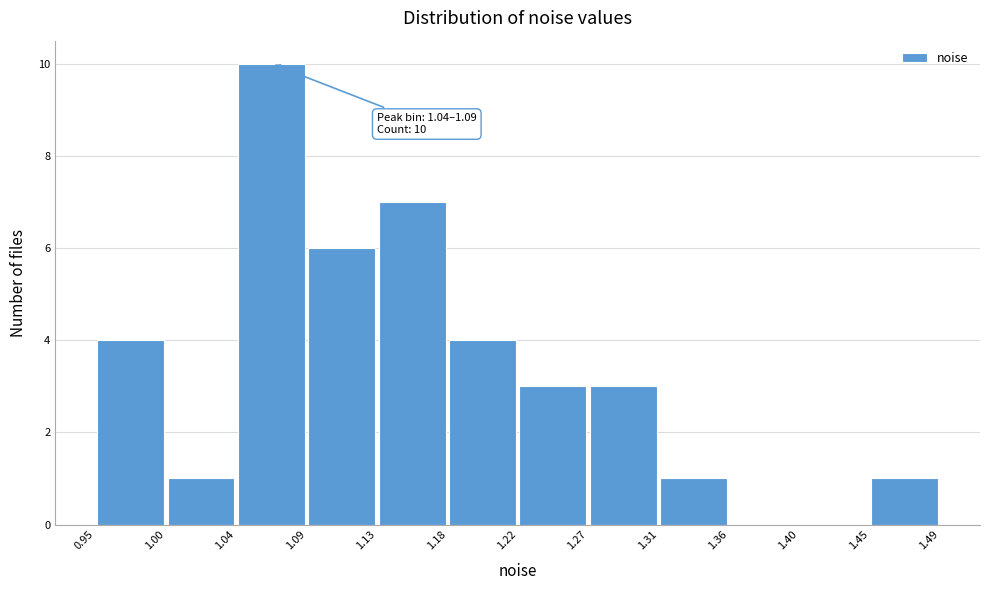

Over which range of the x-axis is the bar tallest?

1.04 to 1.09